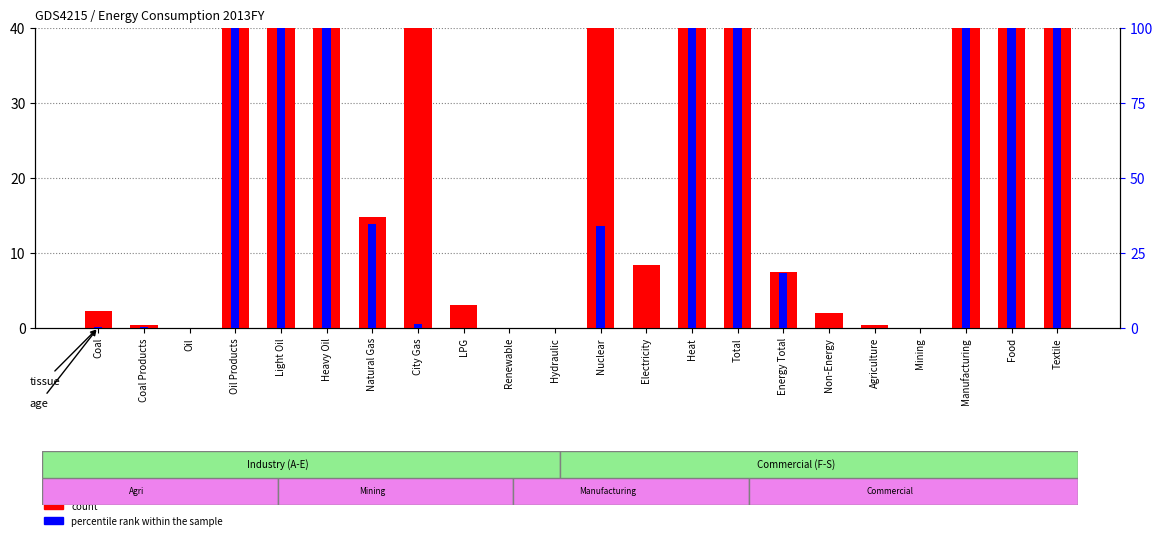

What is the difference between the count values at Coal Products and Non-Energy?

1.7